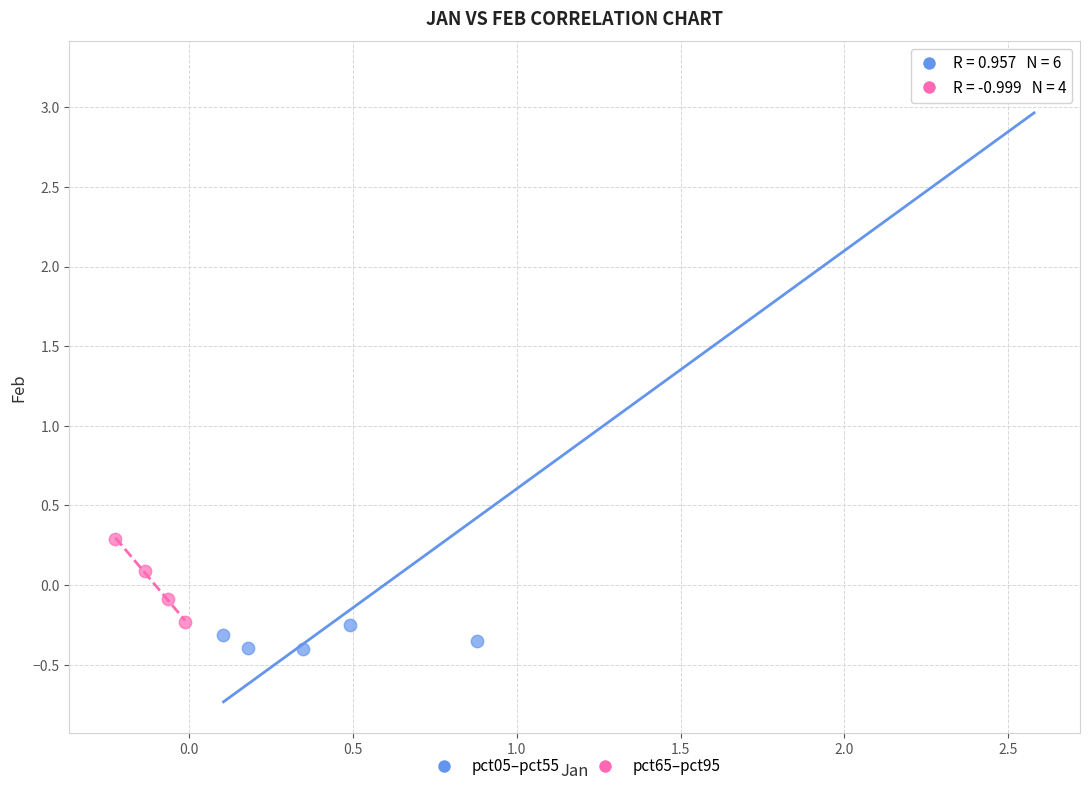

Which series reaches the minimum Y coordinate?

pct05–pct55